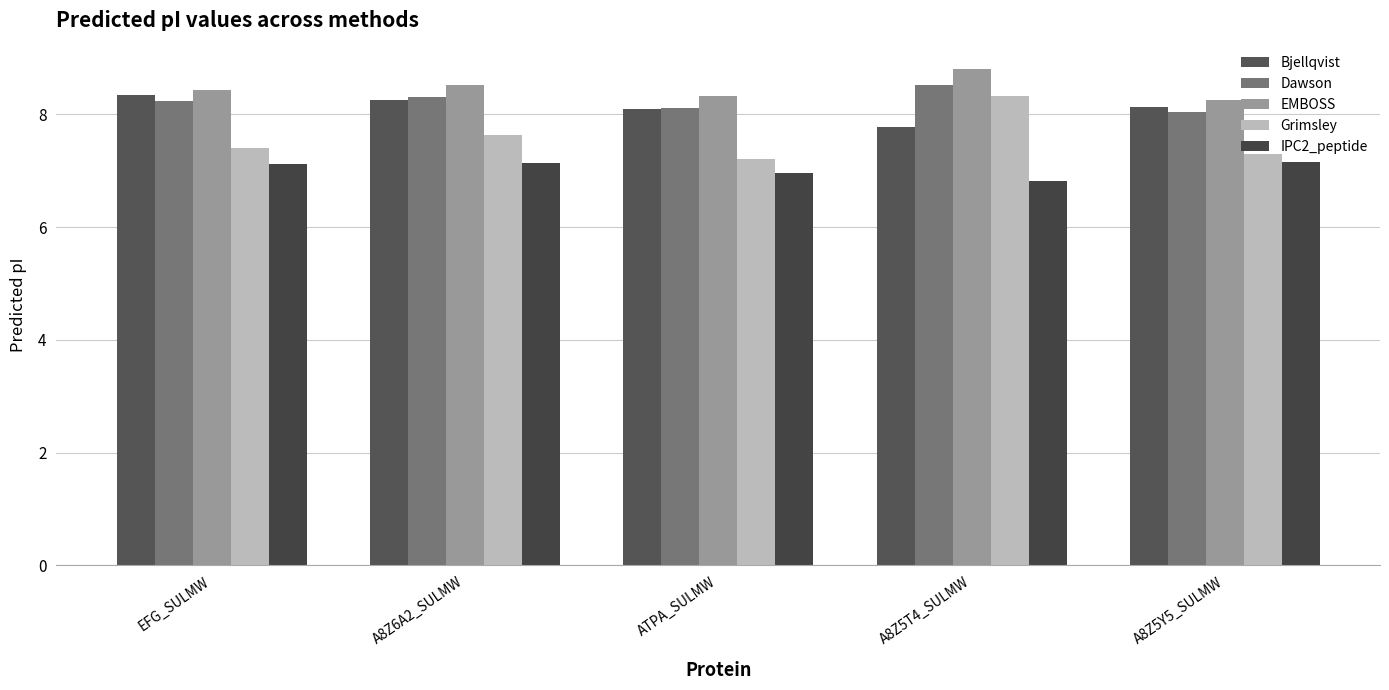

Which label corresponds to the smallest value in the chart?

A8Z5T4_SULMW